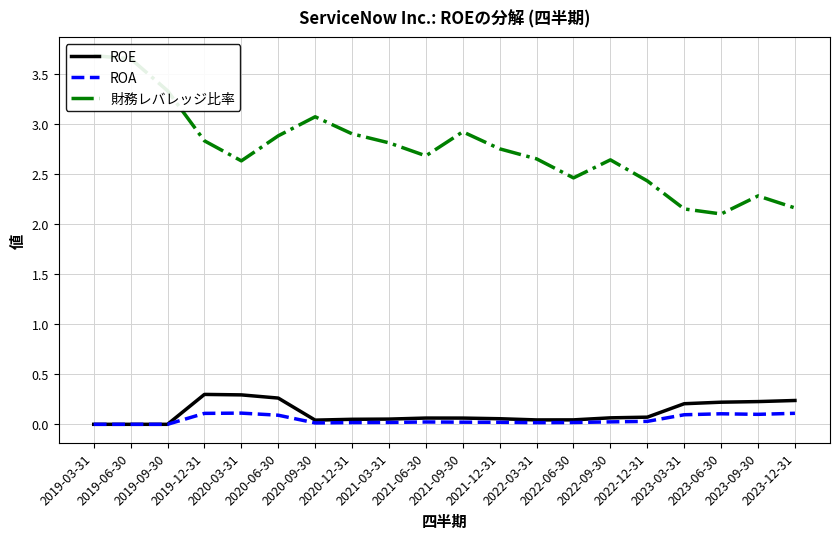

Reading right to left, what are all the values shown in this chart?

ROE: 0.2	0.2	0.2	0.2	0.1	0.1	0.0	0.0	0.1	0.1	0.1	0.1	0.1	0.0	0.3	0.3	0.3	0.0	0.0	0.0
ROA: 0.1	0.1	0.1	0.1	0.0	0.0	0.0	0.0	0.0	0.0	0.0	0.0	0.0	0.0	0.1	0.1	0.1	0.0	0.0	0.0
財務レバレッジ比率: 2.2	2.3	2.1	2.1	2.4	2.6	2.5	2.6	2.8	2.9	2.7	2.8	2.9	3.1	2.9	2.6	2.8	3.3	3.6	3.7